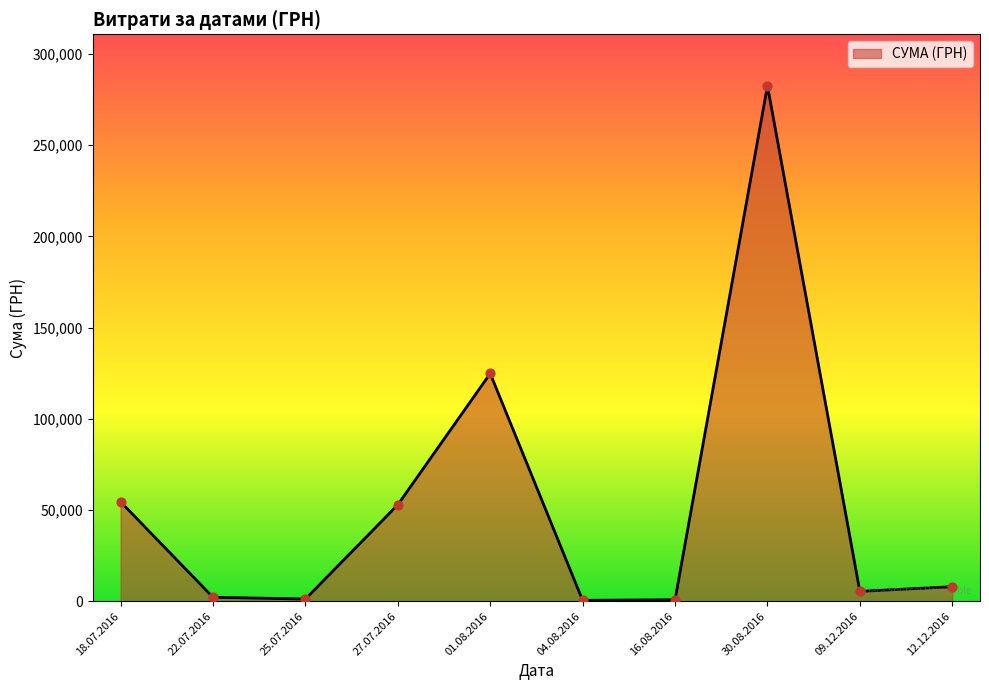

Approximately how many times larger is the value at 27.07.2016 compared to 01.08.2016?

0.4